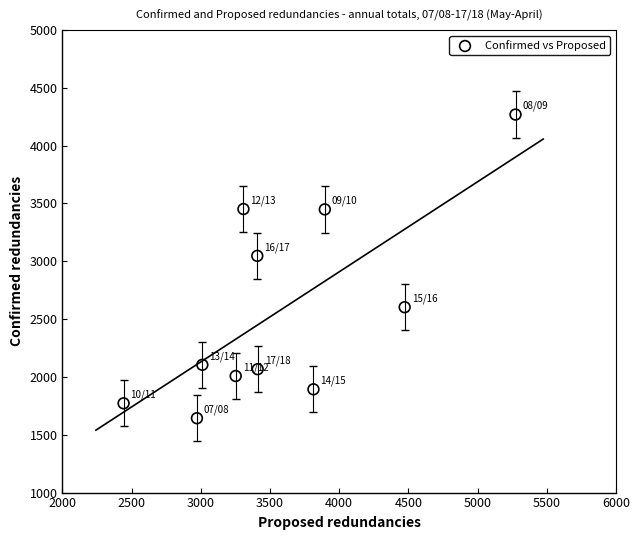

What Y value in the scatter plot is closest to 2956?

3047